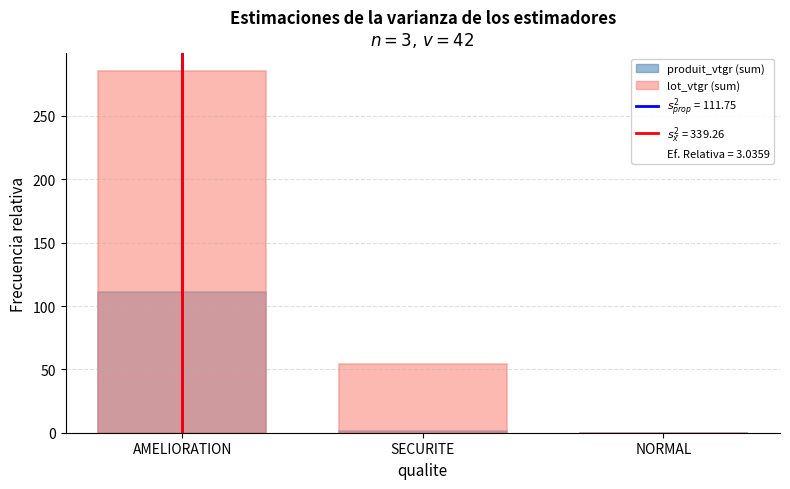

Where does the produit_vtgr series first go above 1?

AMELIORATION